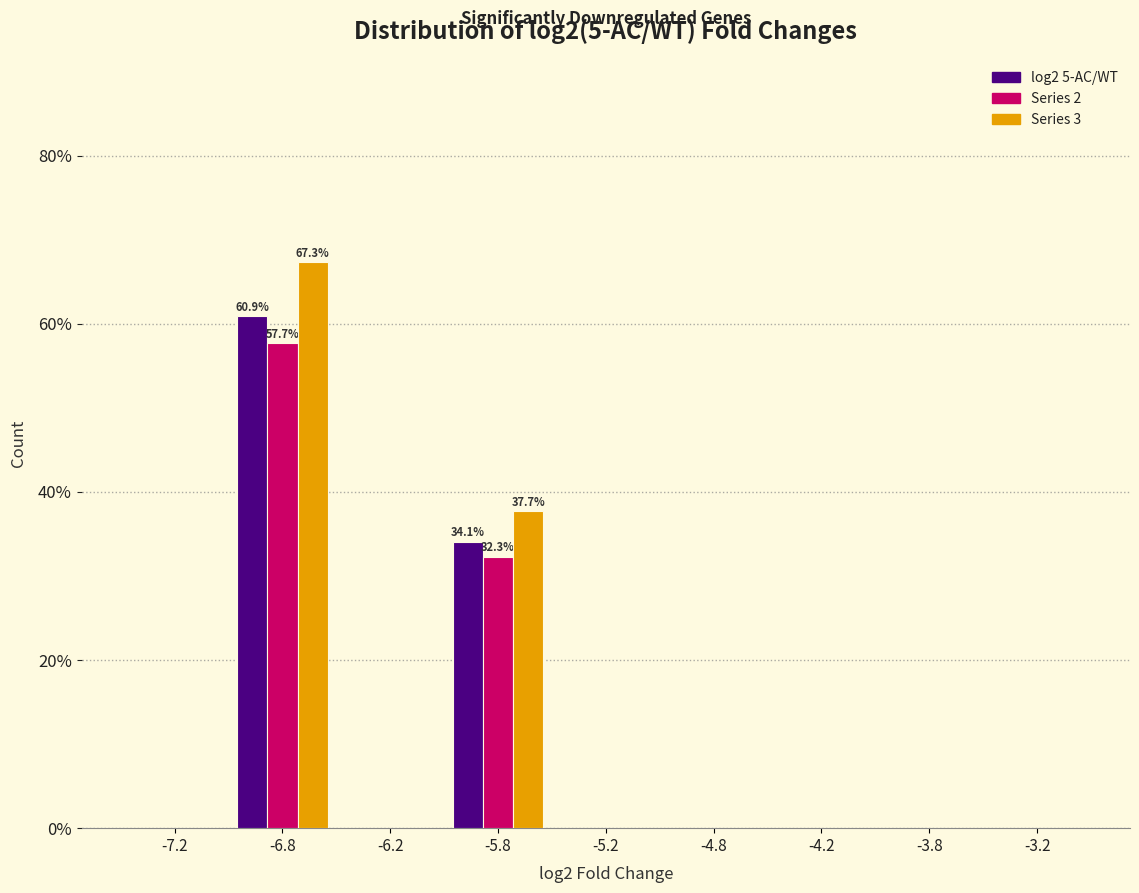

Reading left to right, list all the values displayed in this chart.

log2 5-AC/WT: -7.2=0.0	-6.8=60.9	-6.2=0.0	-5.8=34.1	-5.2=0.0	-4.8=0.0	-4.2=0.0	-3.8=0.0	-3.2=0.0
Series 2: -7.2=0.0	-6.8=57.7	-6.2=0.0	-5.8=32.3	-5.2=0.0	-4.8=0.0	-4.2=0.0	-3.8=0.0	-3.2=0.0
Series 3: -7.2=0.0	-6.8=67.3	-6.2=0.0	-5.8=37.7	-5.2=0.0	-4.8=0.0	-4.2=0.0	-3.8=0.0	-3.2=0.0